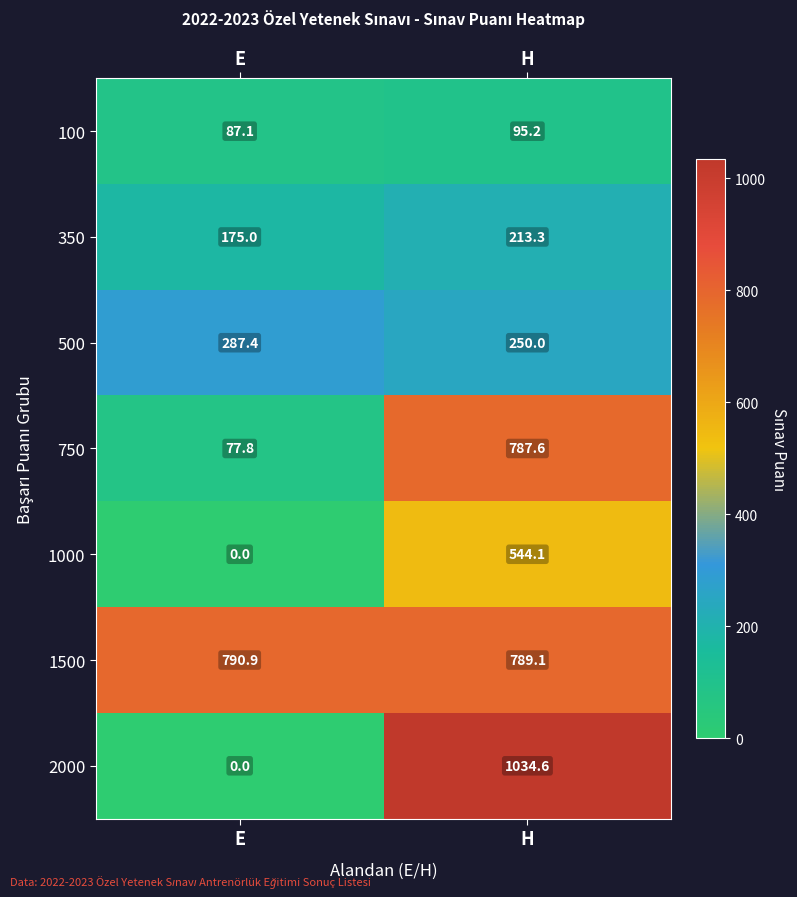

Reading left to right, transcribe all the data shown in this chart.

100: 87.1	95.2
350: 175.0	213.3
500: 287.4	250.0
750: 77.8	787.6
1000: 0.0	544.1
1500: 790.9	789.1
2000: 0.0	1034.6